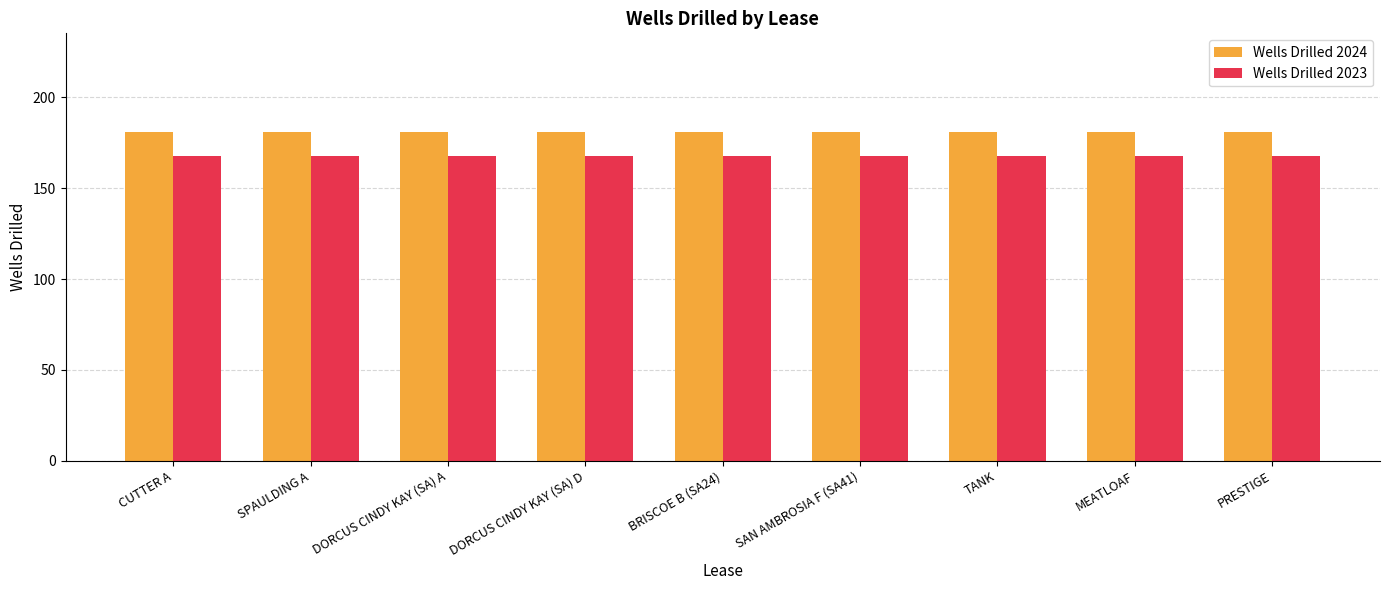

What position from the right is SPAULDING A?

8